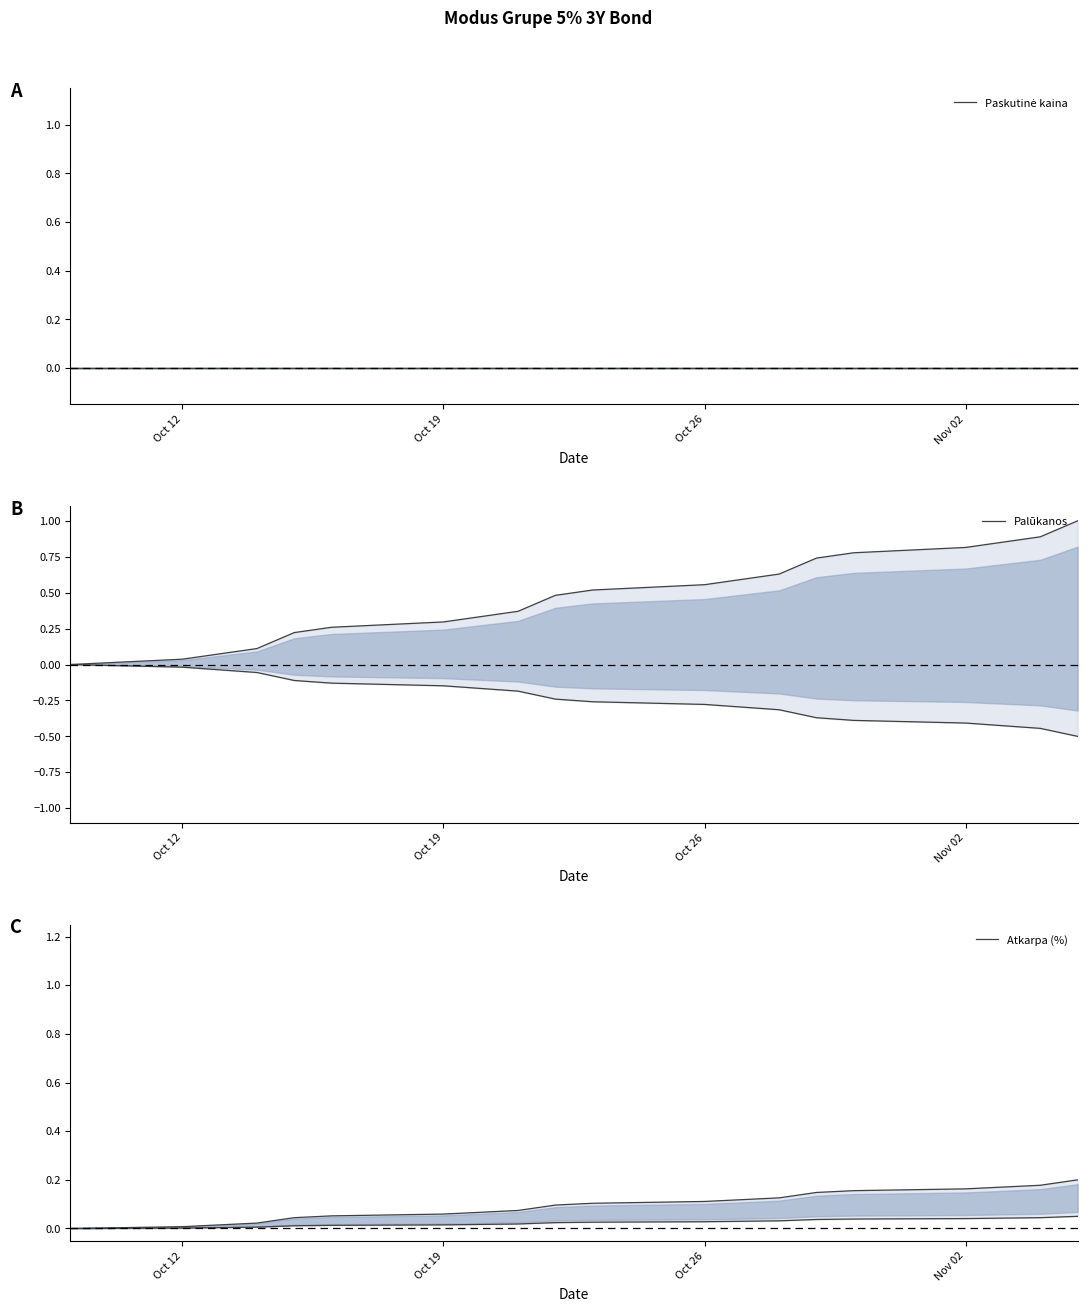

Is the value of Palūkanos at 13 greater than the value of lower_bound at Nov 02?

Yes